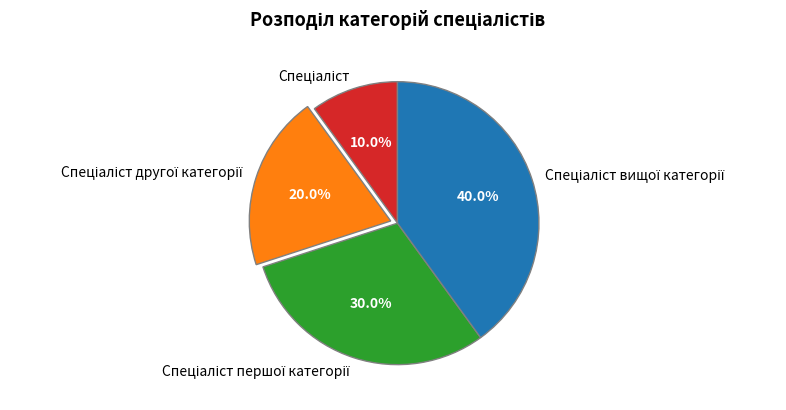

Is there any slice that represents more than half of the pie?

No